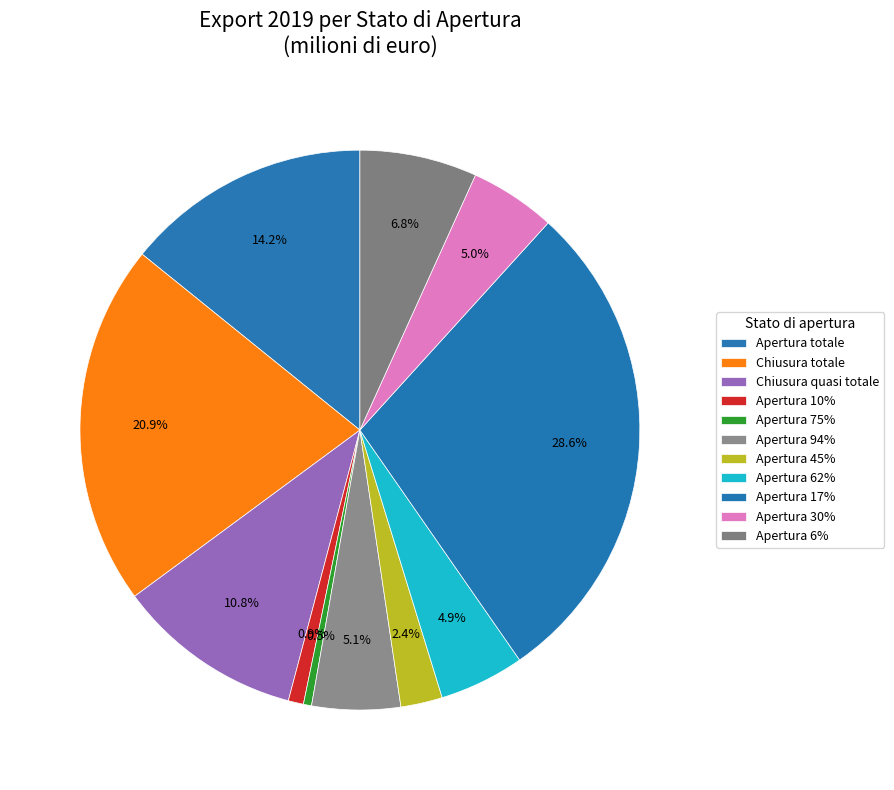

Count the number of slices in the pie.

11